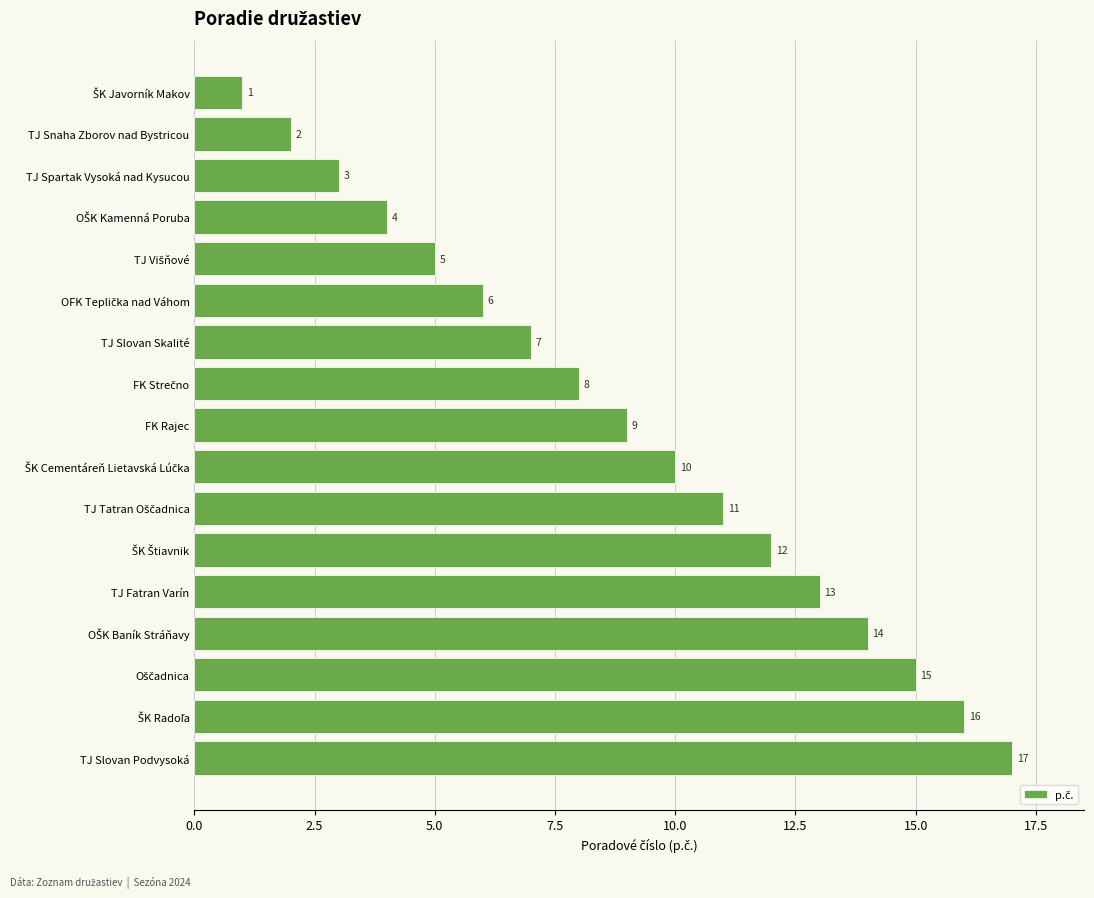

What is the sum of all values?

153